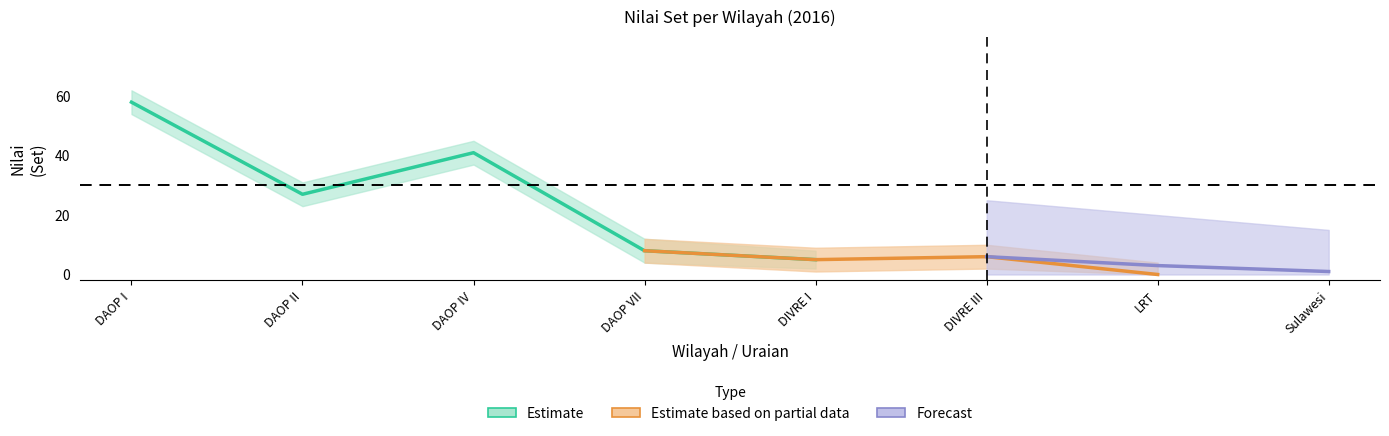

True or false: Wilayah Jakarta Dan Banten has more than 2 interior local peaks.

False